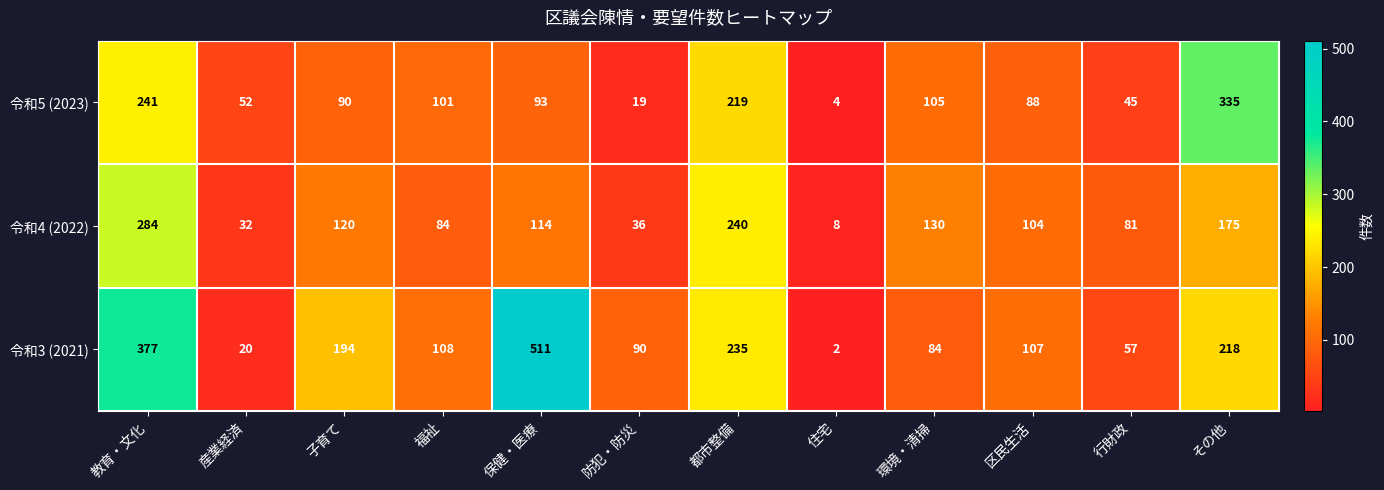

The value of 令和5 (2023) at 環境・清掃 is 105. True or false?

True